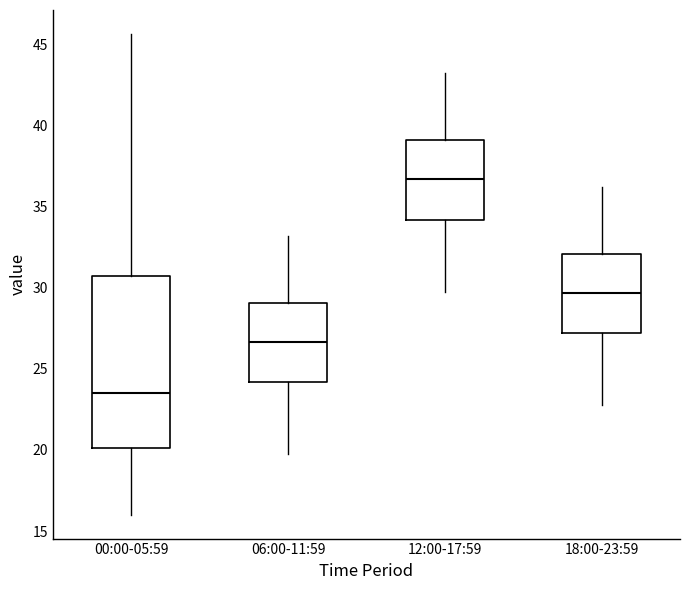

Where does the lower whisker of the box for 06:00-11:59 end on the y-axis? The values are not printed on the chart, so give them approximately, as read against the axis.

20.0